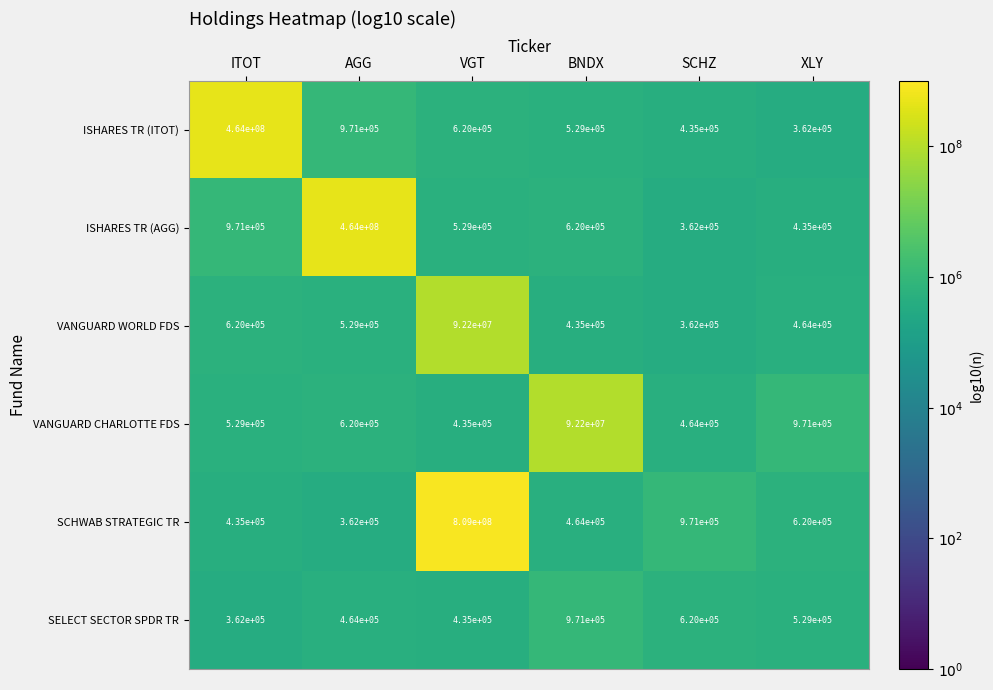

At AGG, list the series in order from smallest to largest.

SCHWAB STRATEGIC TR, SELECT SECTOR SPDR TR, VANGUARD WORLD FDS, VANGUARD CHARLOTTE FDS, ISHARES TR (ITOT), ISHARES TR (AGG)